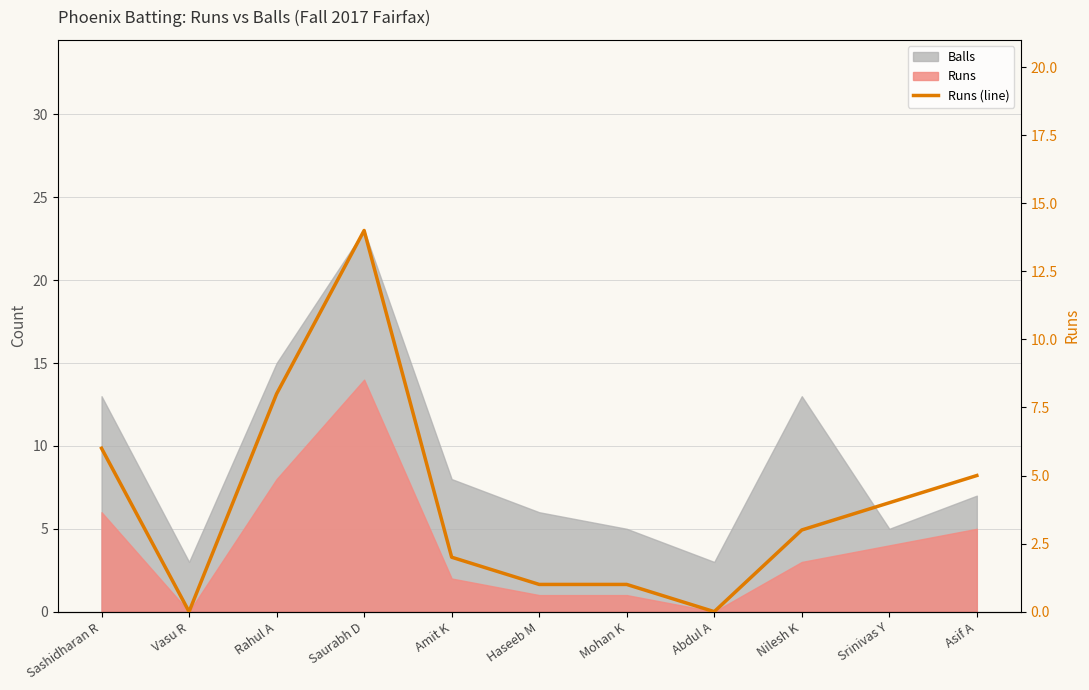

What is the label of the 10th point from the right?

Vasu R